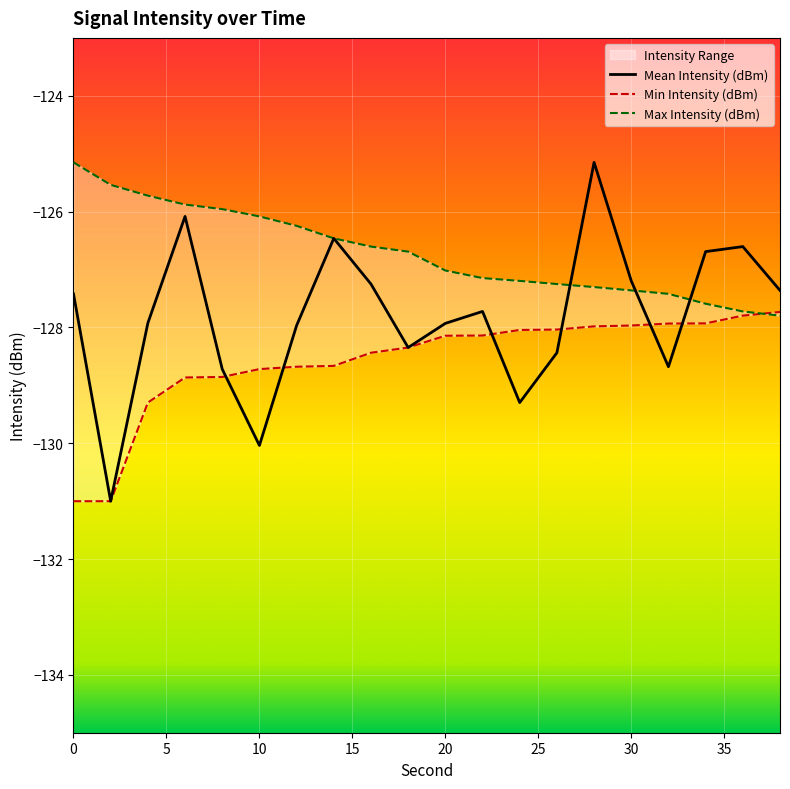

Which series ends up on top after the final intersection of Max Intensity (dBm) and Min Intensity (dBm)?

Min Intensity (dBm)